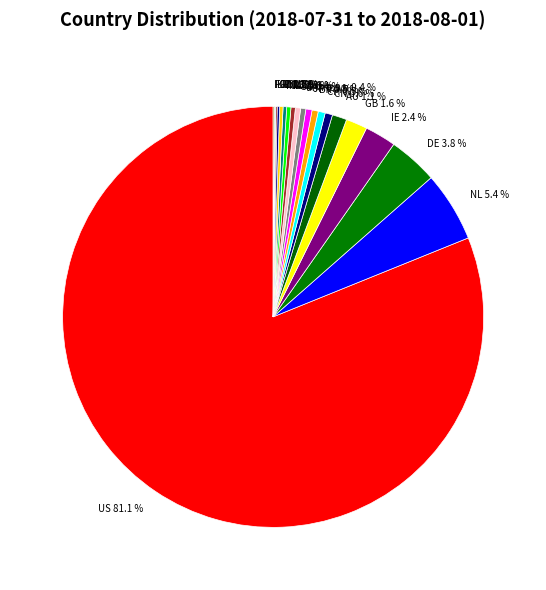

Between AU and LT, which is larger?

AU